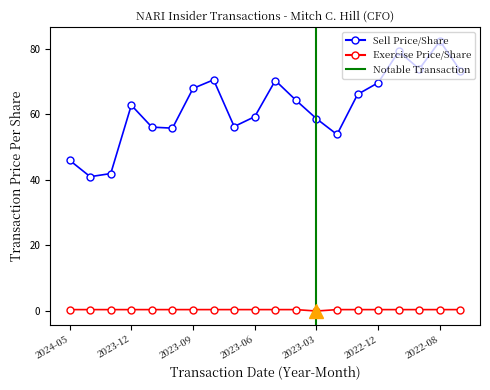

The value of transactionPricePerShare_M at 2023-05 is 0.2. True or false?

False